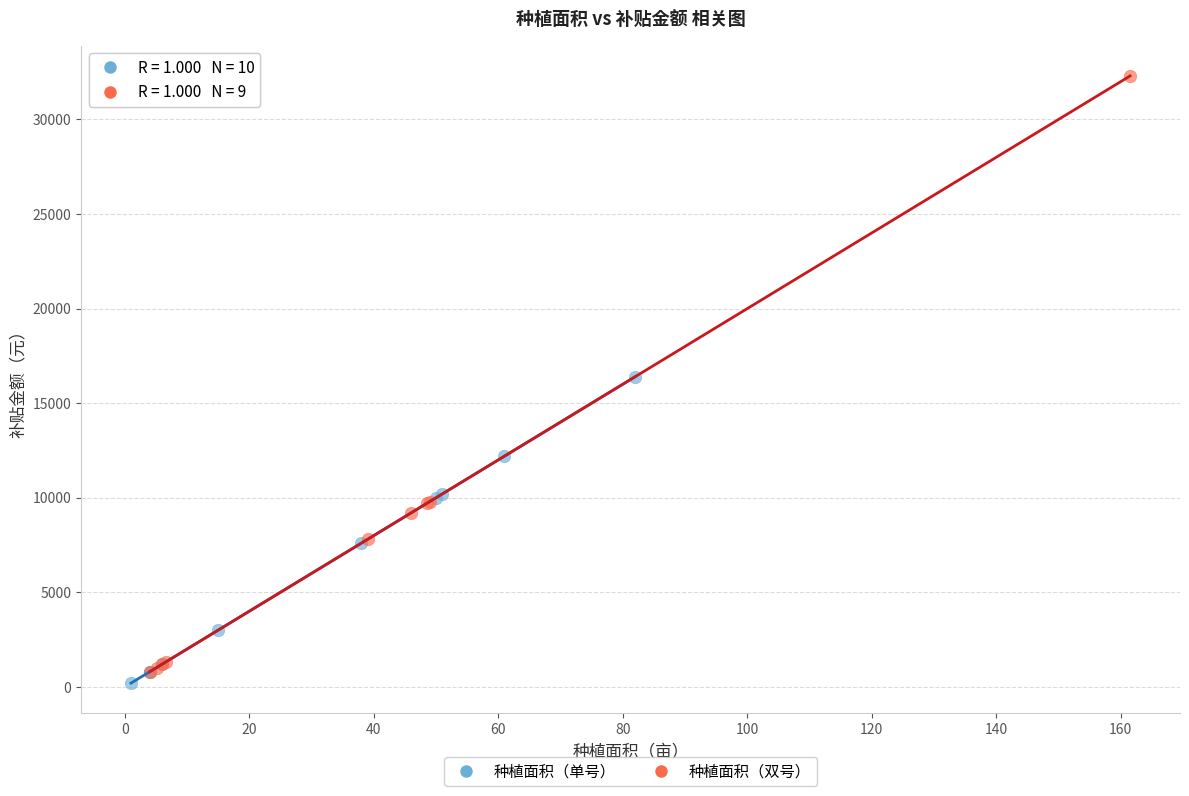

Which series reaches the maximum Y coordinate?

种植面积（双号）